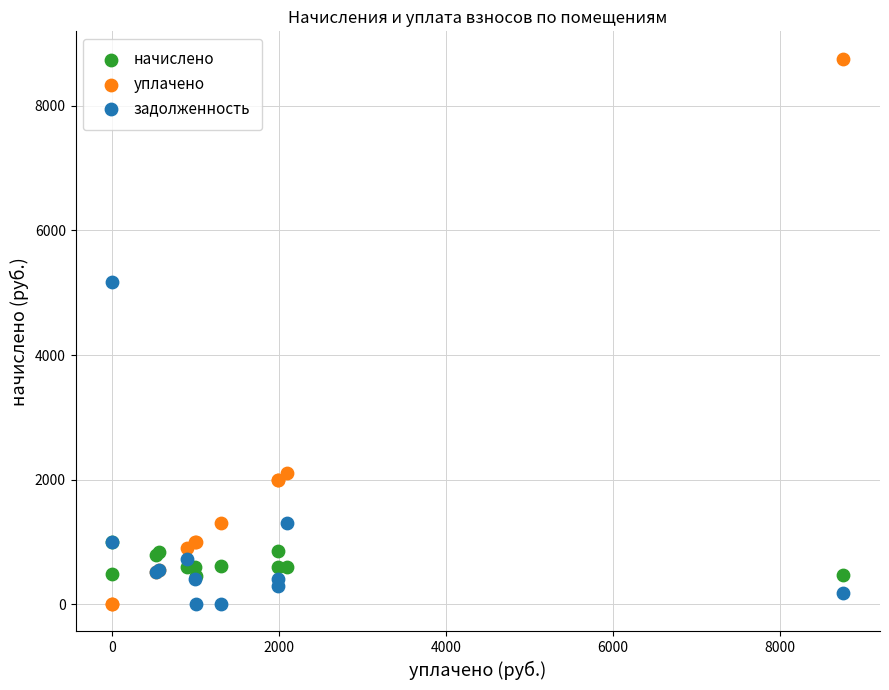

Across all series, what Y value is closest to 4379?

5173.1